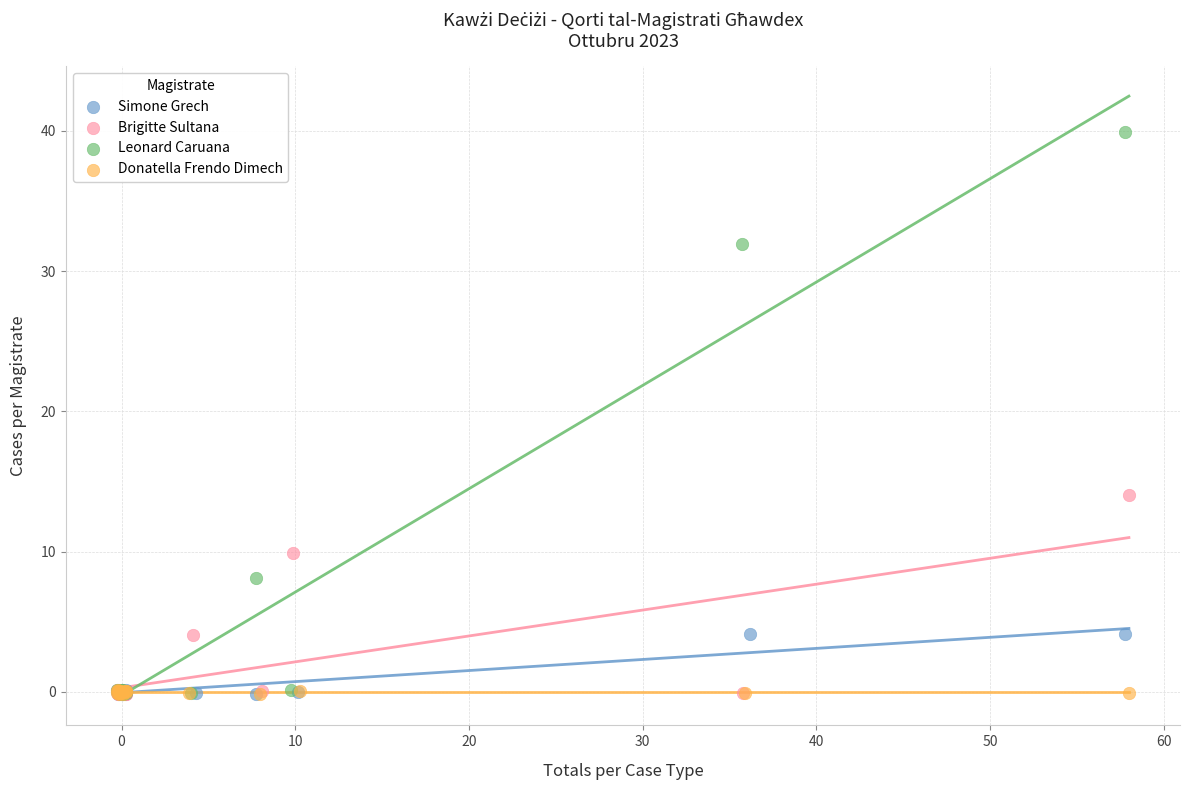

Which series contains the highest Y value?

Leonard Caruana